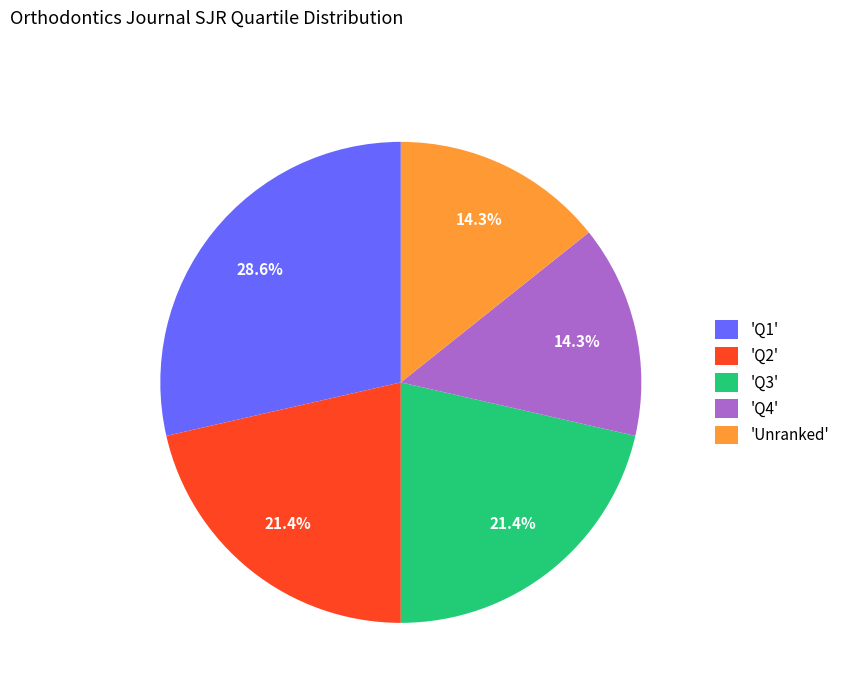

Approximately how many times larger is the value at 'Q2' compared to 'Unranked'?

1.5